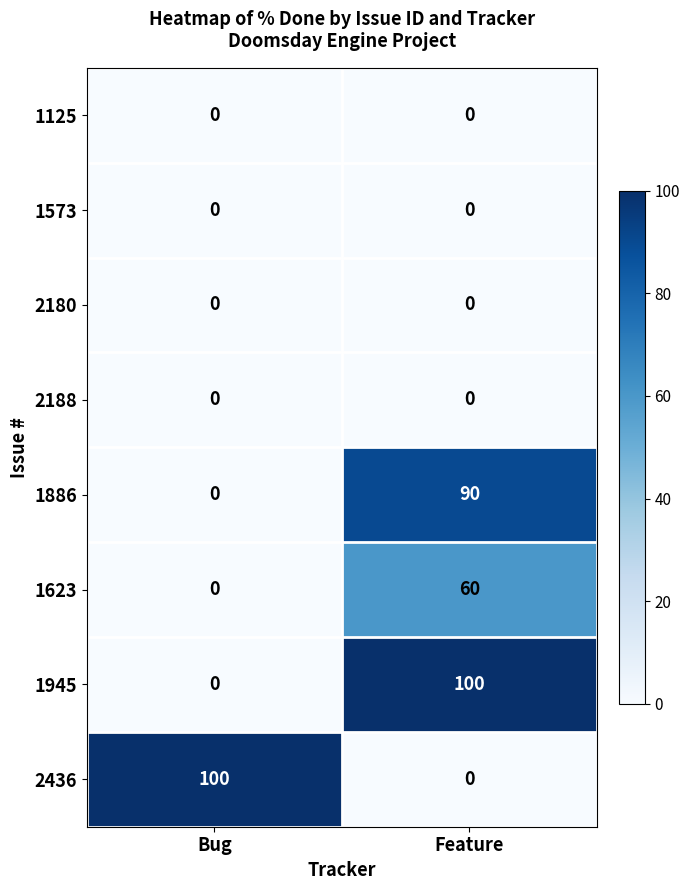

What is the spread (max minus min) of values at Bug?

100